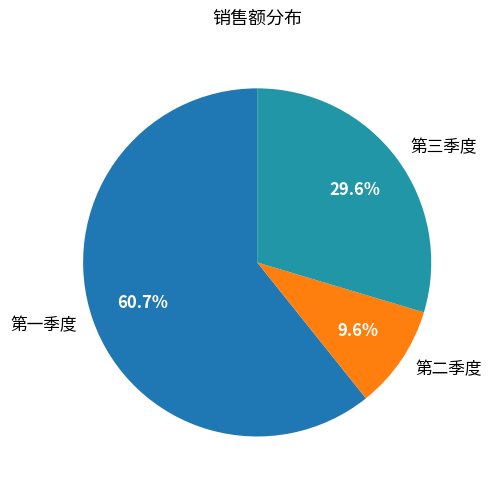

The 第二季度 slice represents 10% of the pie. True or false?

True